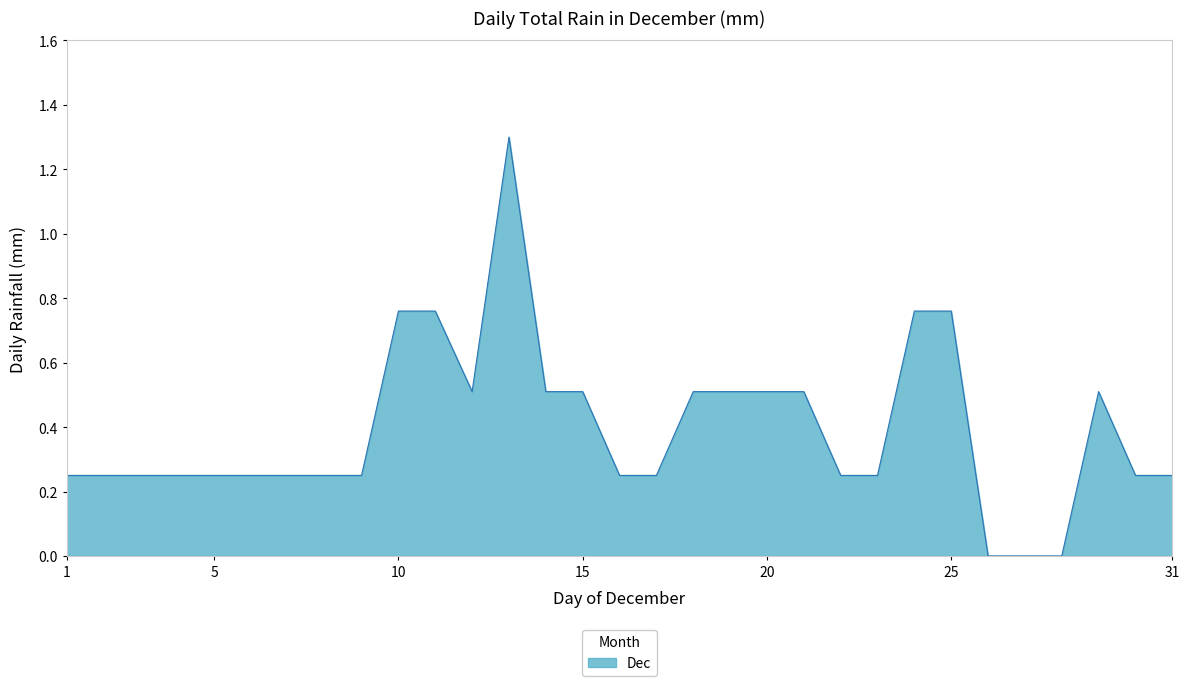

What is the difference between the maximum and minimum values?

1.3